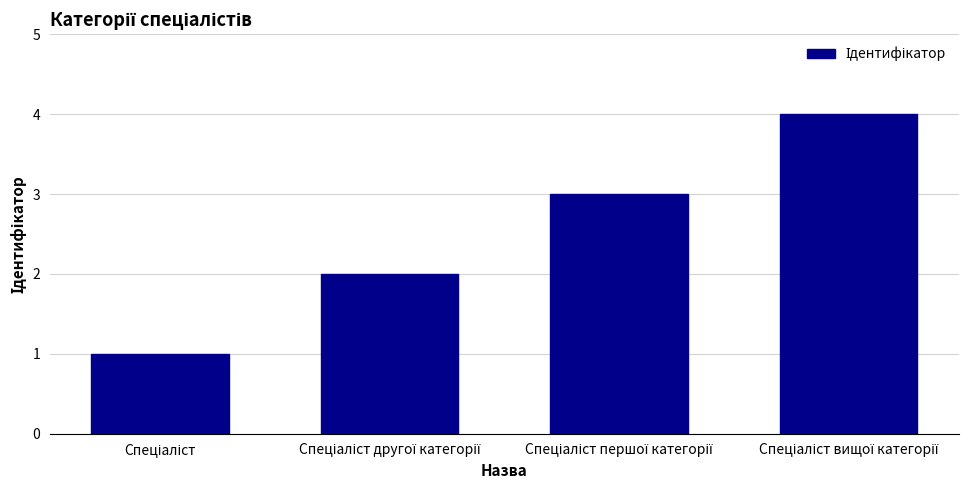

What is the maximum value shown in the chart?

4